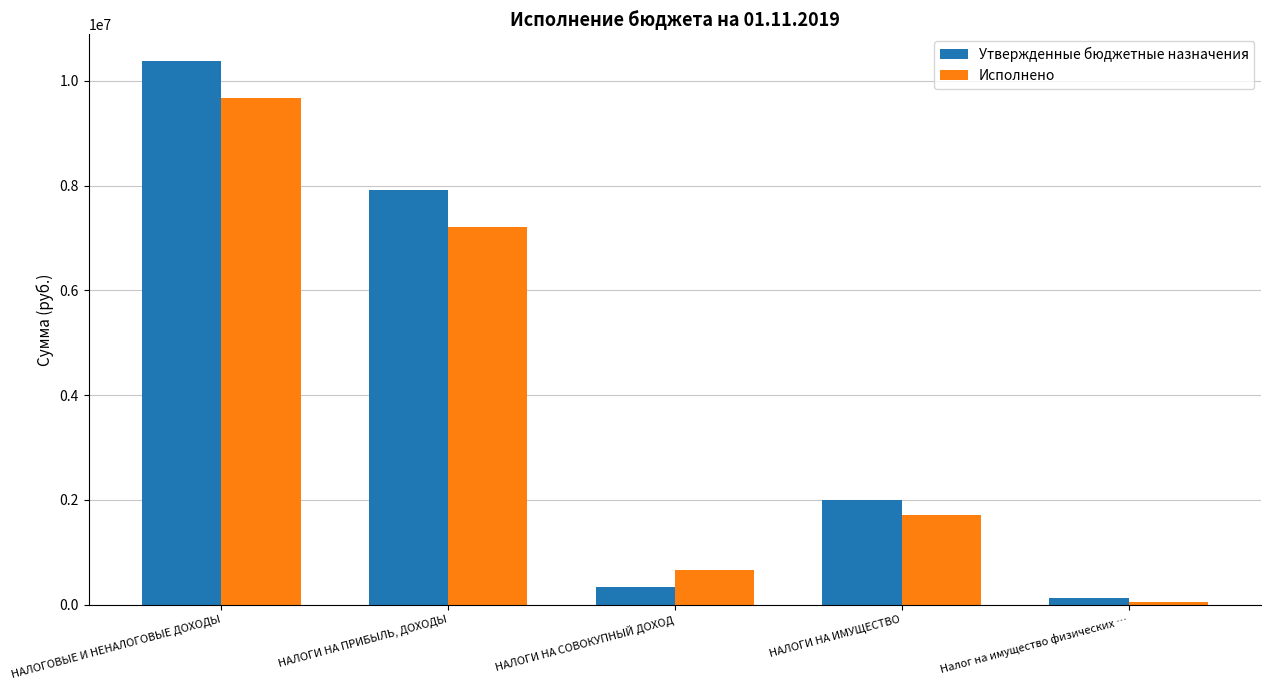

True or false: Утвержденные бюджетные назначения has a value of 1314045.0 at НАЛОГИ НА ИМУЩЕСТВО.

False